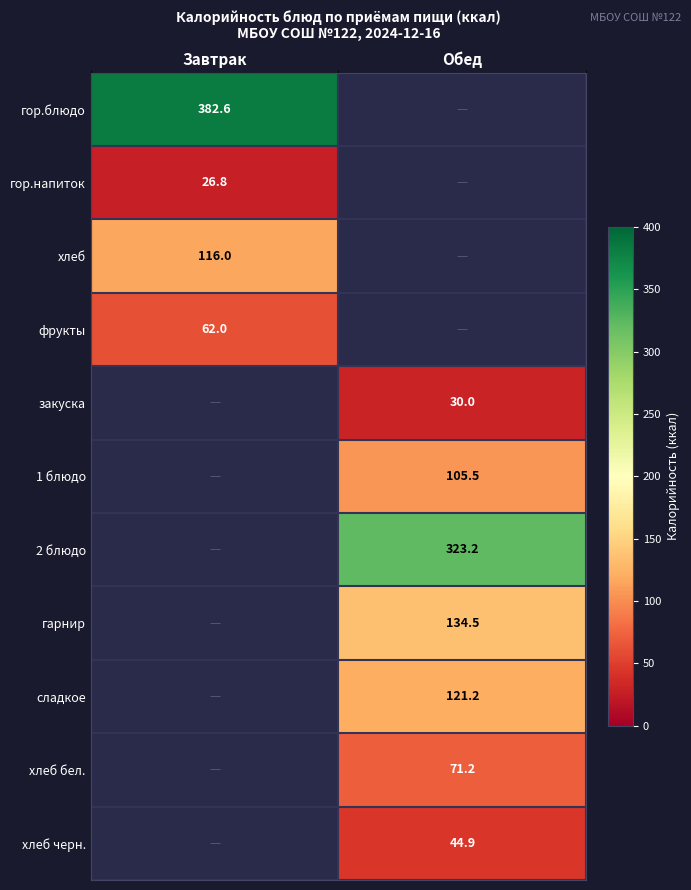

Is the value of 2 блюдо at Обед greater than the value of 1 блюдо at Обед?

Yes